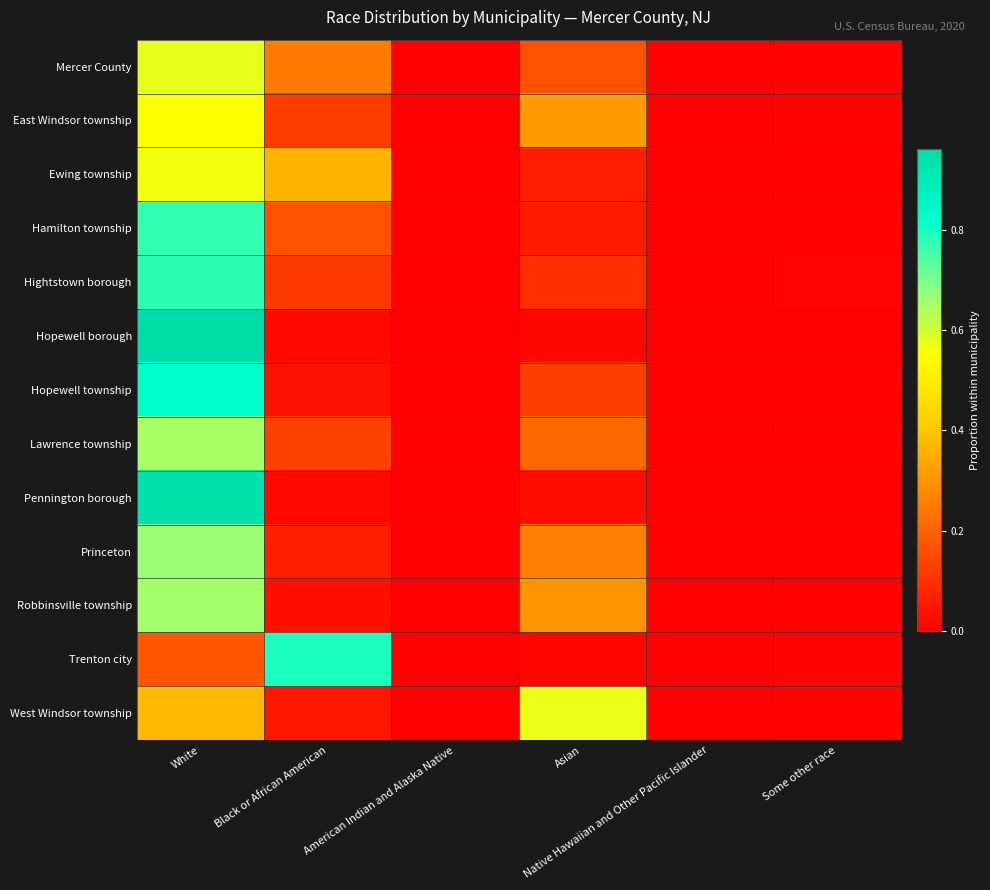

How many distinct data groups are displayed?

13